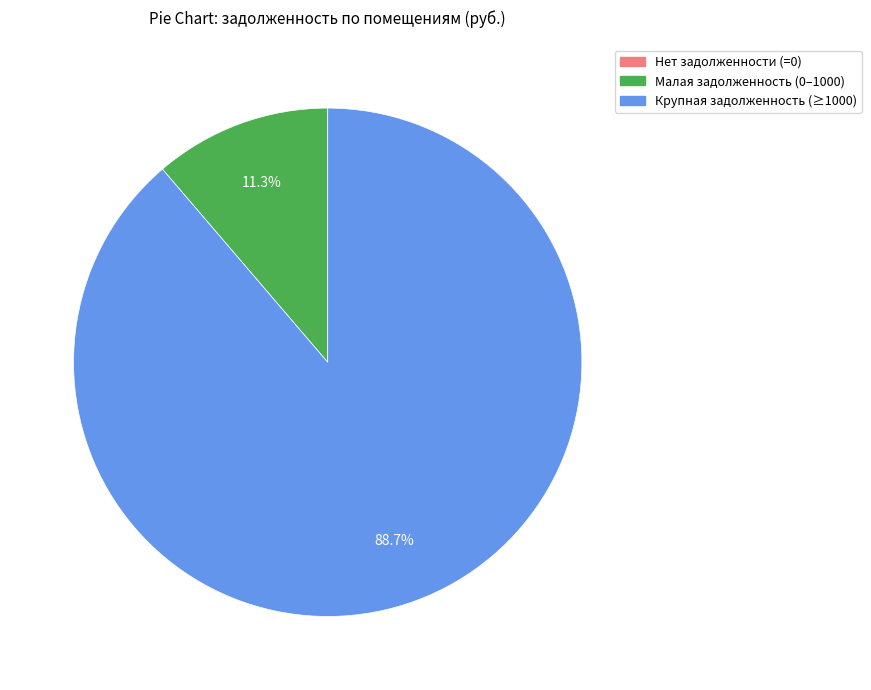

Is there a majority slice in this chart?

Yes